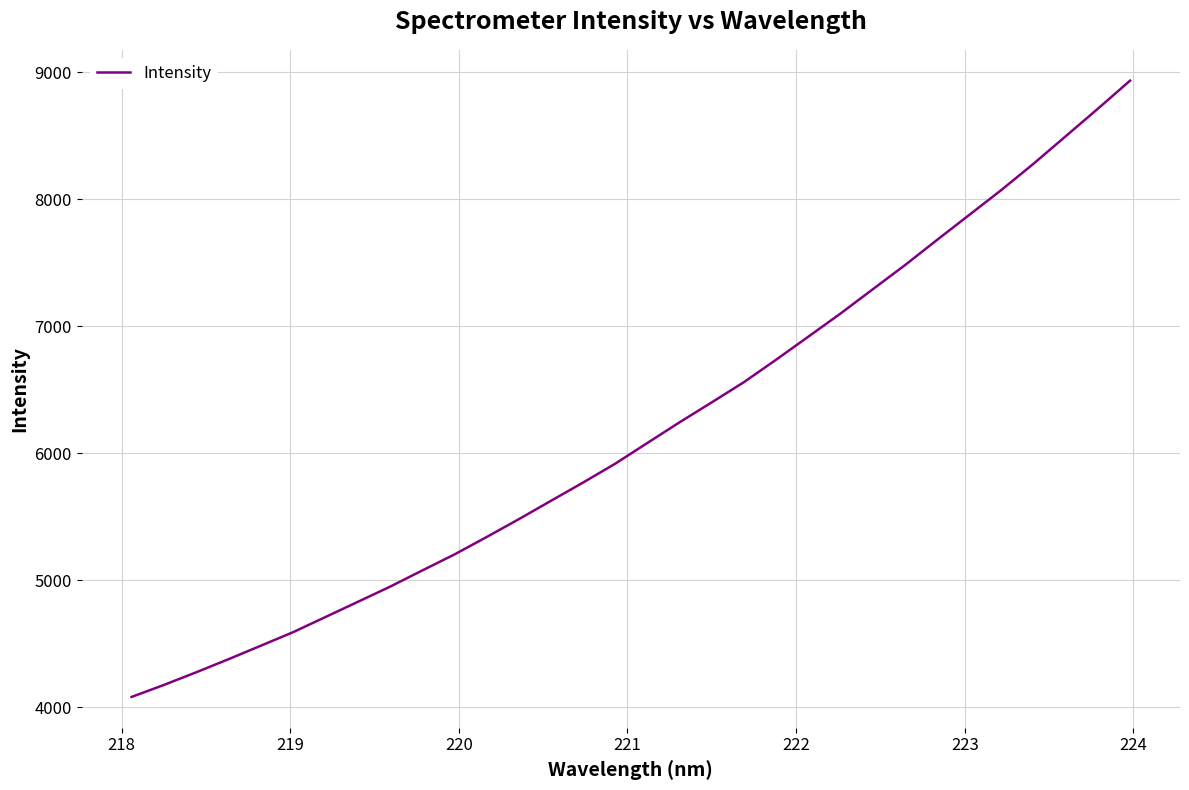

What is the difference between the maximum and minimum values?

4851.8